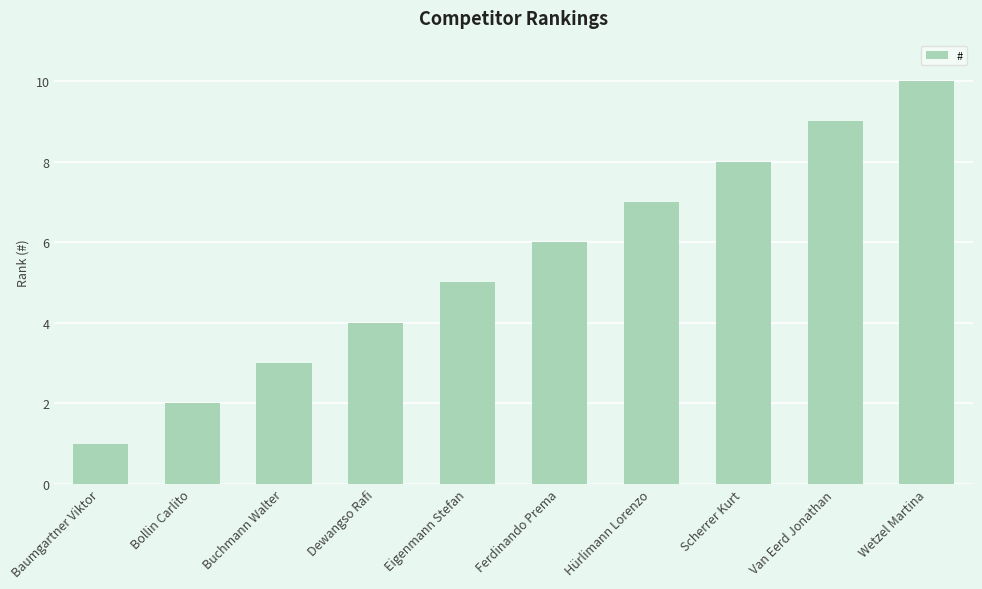

What is the change in value from Dewangso Rafi to Van Eerd Jonathan?

+5